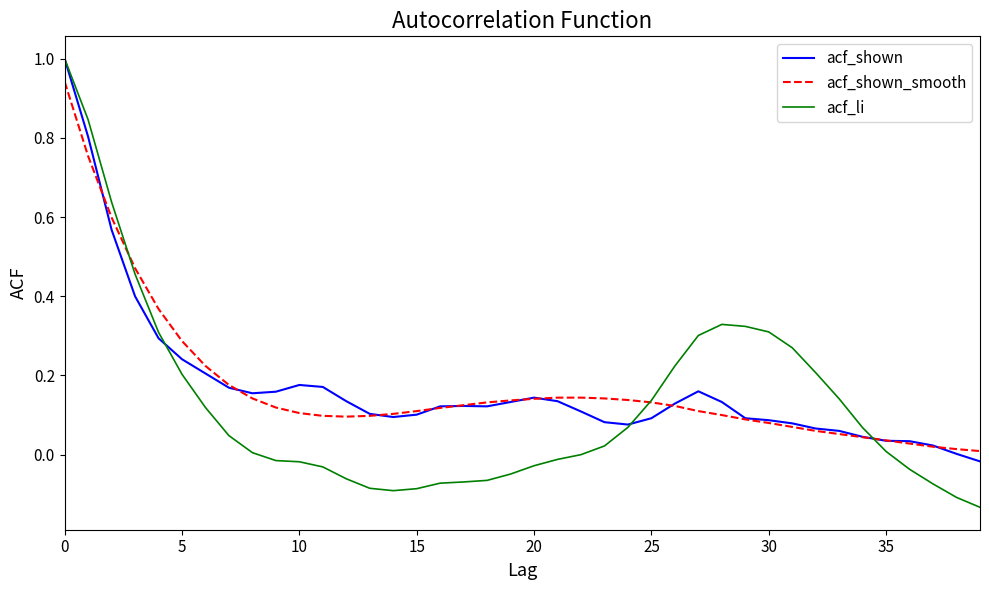

True or false: acf_shown has more than 2 points higher than both neighbors.

True